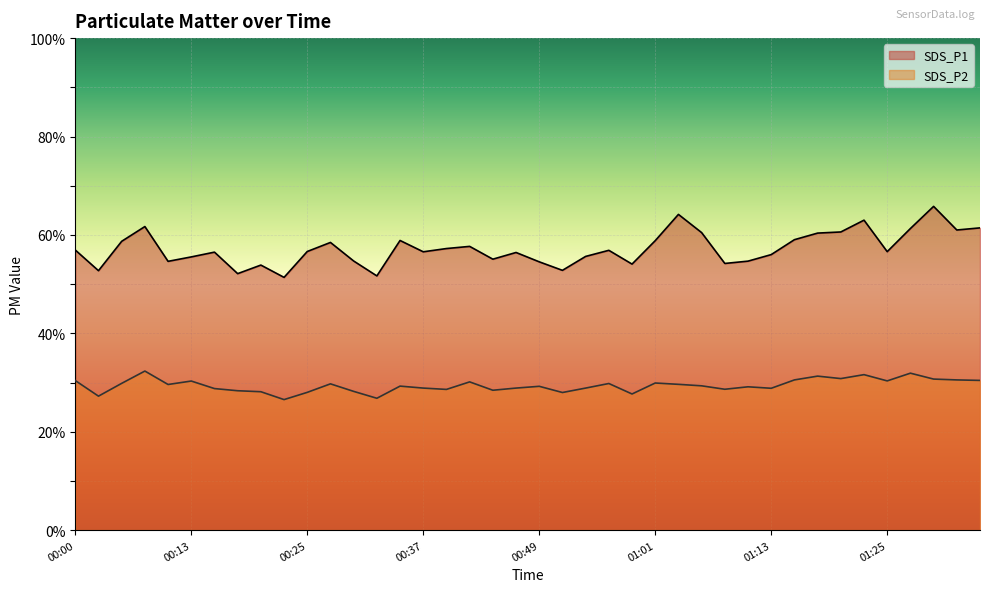

At which label does SDS_P1 reach its peak?

01:30